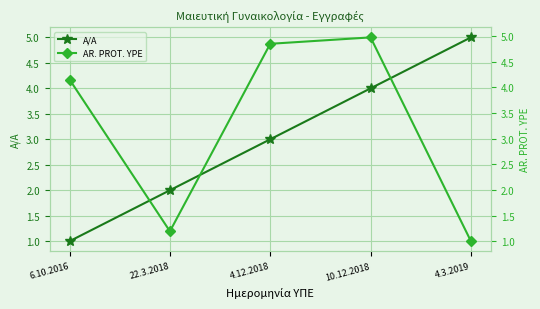

Reading left to right, list all the values displayed in this chart.

A/A: 1.0	2.0	3.0	4.0	5.0
AR. PROT. YPE: 4.1	1.2	4.8	5.0	1.0